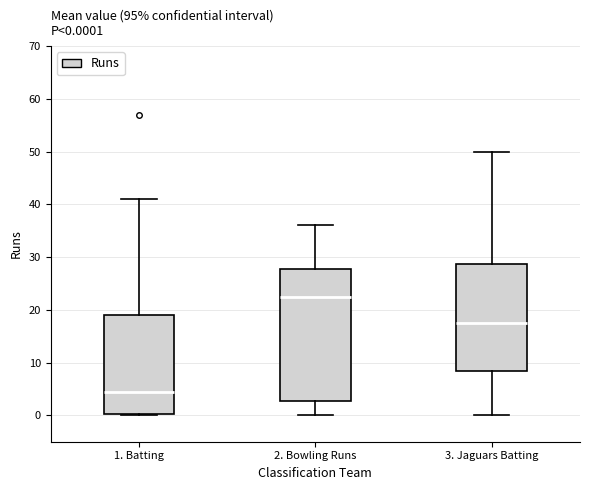

Comparing the boxes themselves (not the whiskers), which one is the tallest?

2. Bowling Runs